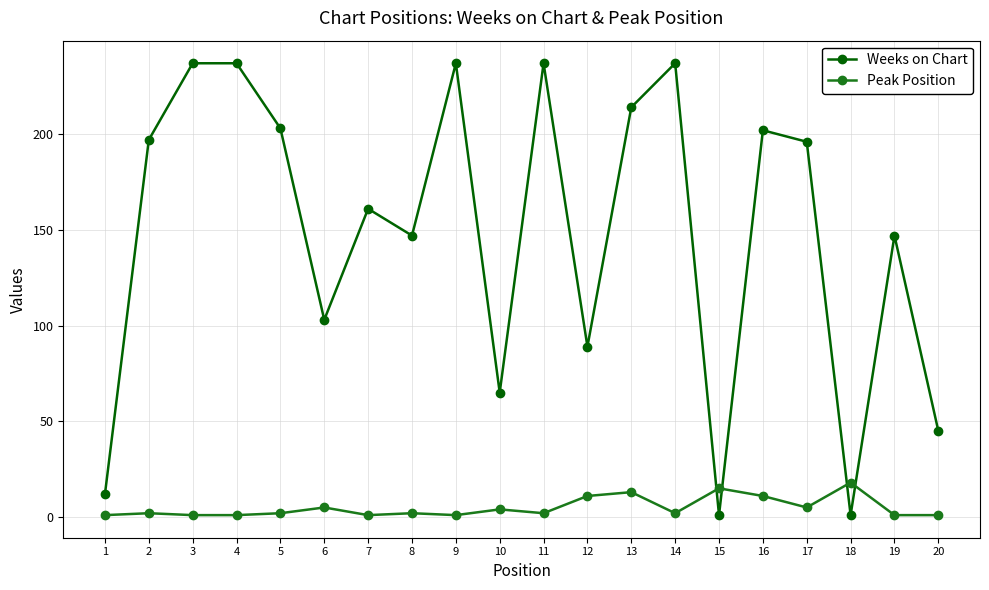

True or false: Peak Position has more than 1 points higher than both neighbors.

True